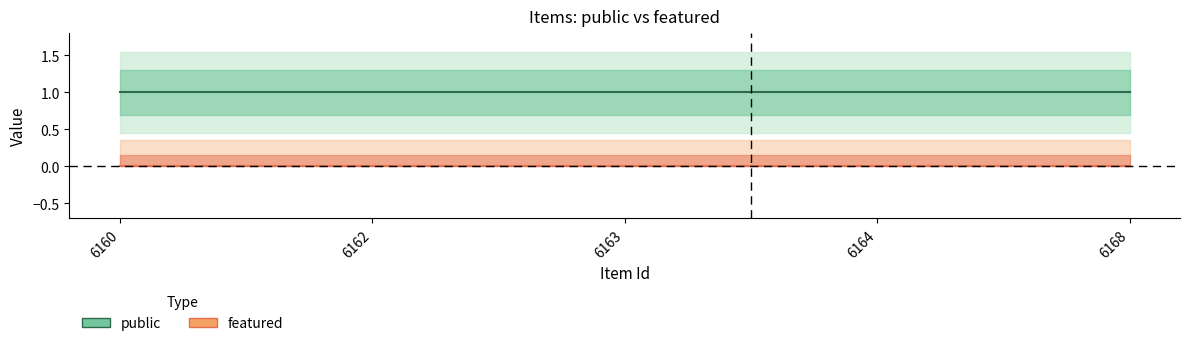

At which category is the sum across all series the highest?

6160